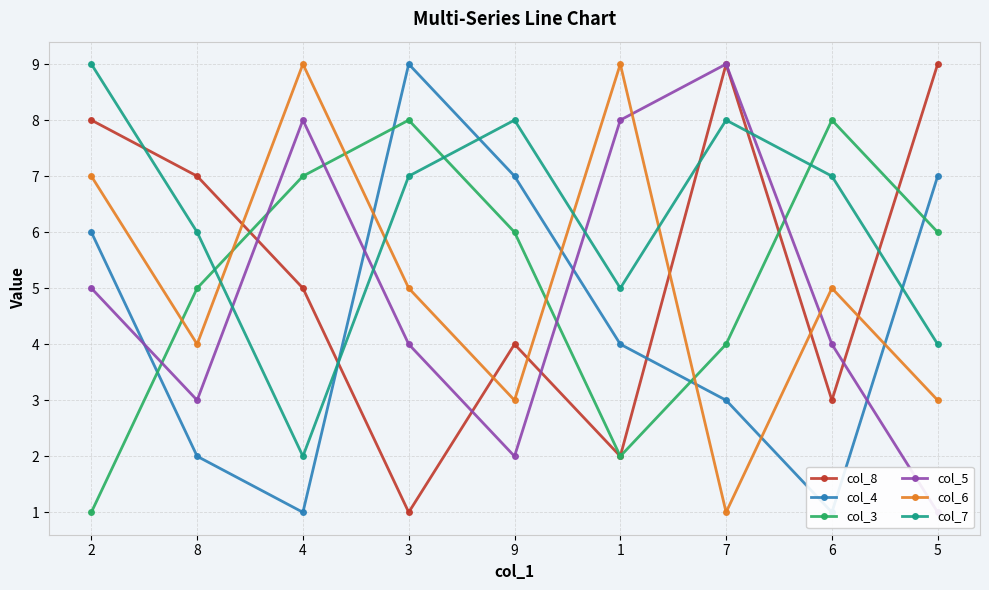

What is the label of the 7th point from the left?

7